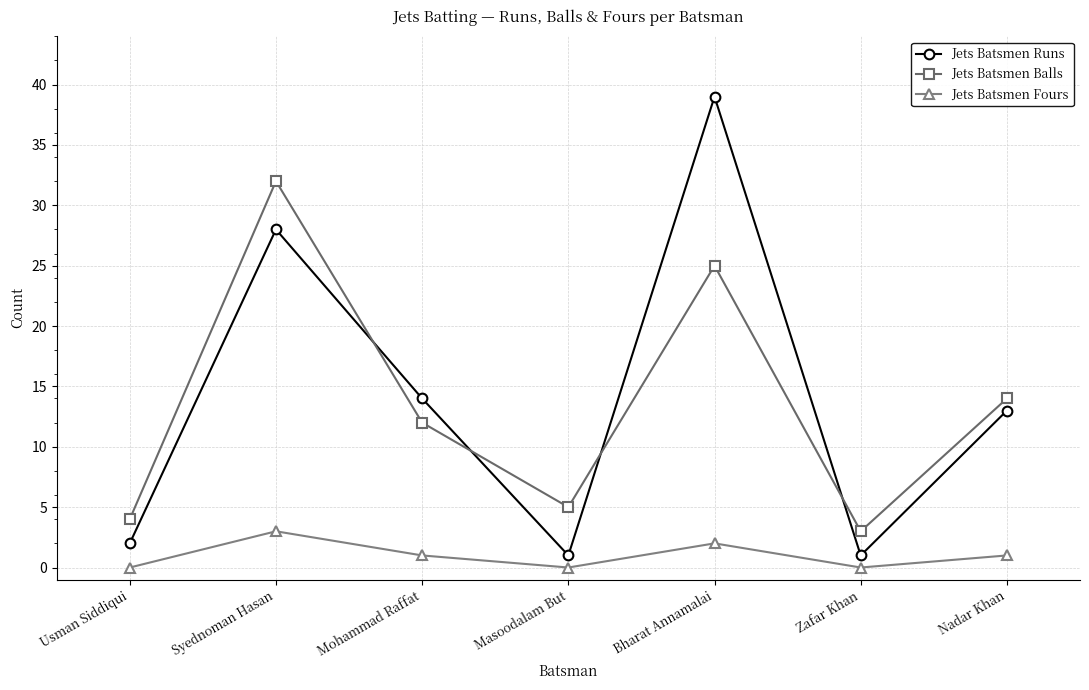

True or false: Jets Batsmen Balls has more than 0 interior local peaks.

True